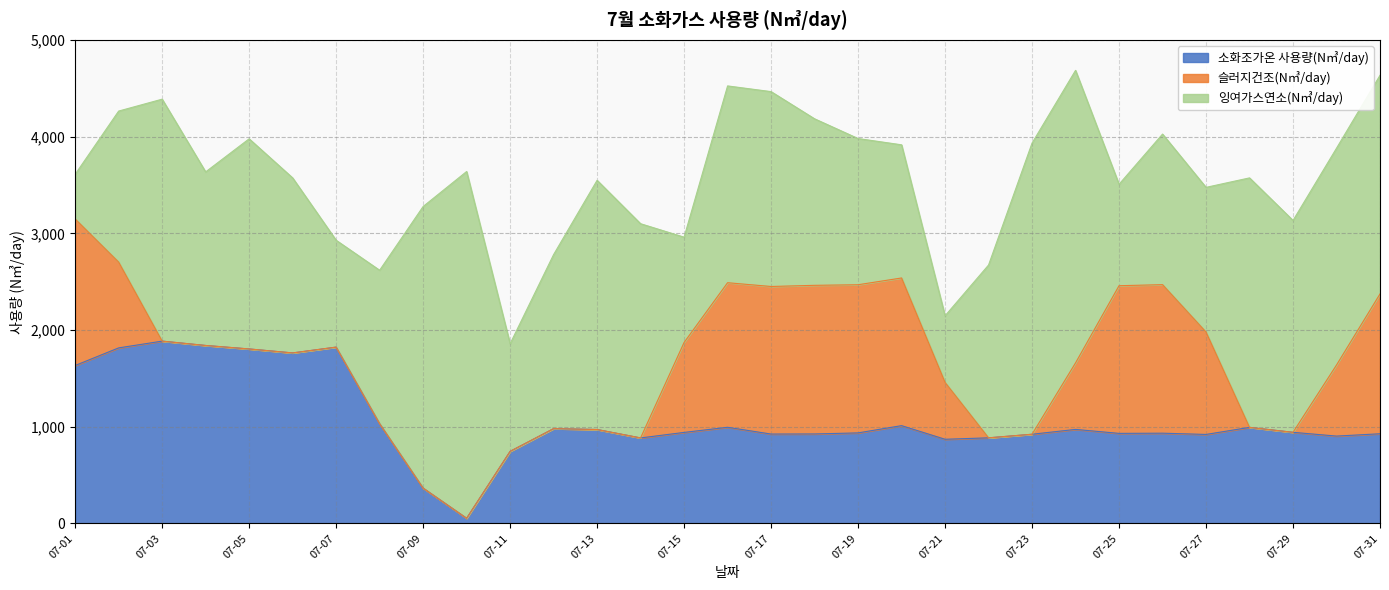

Reading left to right, list all the values displayed in this chart.

소화조가온 사용량(N㎥/day): 07-01=1633	07-02=1815	07-03=1885	07-04=1840	07-05=1804	07-06=1763	07-07=1823	07-08=1031	07-09=365	07-10=53	07-11=745	07-12=980	07-13=971	07-14=884	07-15=941	07-16=994	07-17=924	07-18=925	07-19=936	07-20=1011	07-21=870	07-22=885	07-23=922	07-24=972	07-25=931	07-26=933	07-27=920	07-28=993	07-29=942	07-30=903	07-31=927
슬러지건조(N㎥/day): 07-01=1515	07-02=887	07-03=0	07-04=0	07-05=0	07-06=0	07-07=0	07-08=0	07-09=0	07-10=0	07-11=0	07-12=0	07-13=0	07-14=0	07-15=930	07-16=1495	07-17=1526	07-18=1537	07-19=1532	07-20=1527	07-21=588	07-22=0	07-23=0	07-24=688	07-25=1527	07-26=1536	07-27=1059	07-28=0	07-29=0	07-30=735	07-31=1446
잉여가스연소(N㎥/day): 07-01=462	07-02=1562	07-03=2502	07-04=1795	07-05=2173	07-06=1810	07-07=1105	07-08=1587	07-09=2912	07-10=3586	07-11=1113	07-12=1800	07-13=2577	07-14=2215	07-15=1089	07-16=2035	07-17=2015	07-18=1722	07-19=1512	07-20=1377	07-21=689	07-22=1787	07-23=3011	07-24=3025	07-25=1049	07-26=1557	07-27=1496	07-28=2580	07-29=2191	07-30=2242	07-31=2261